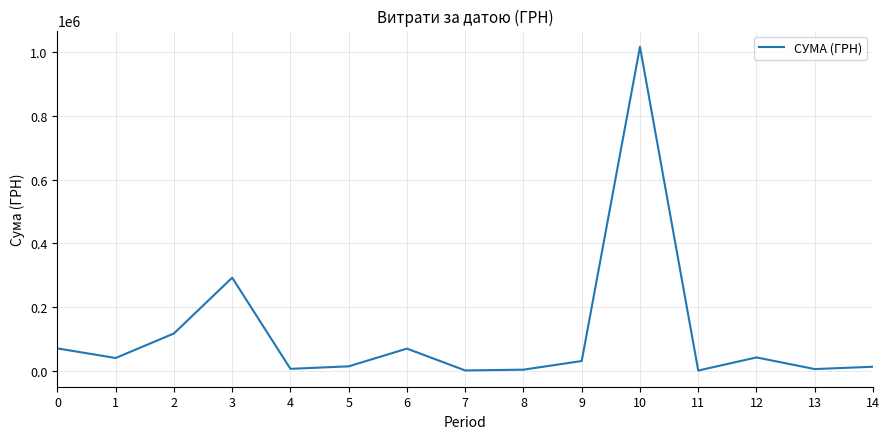

Which category has the highest value across all series?

10